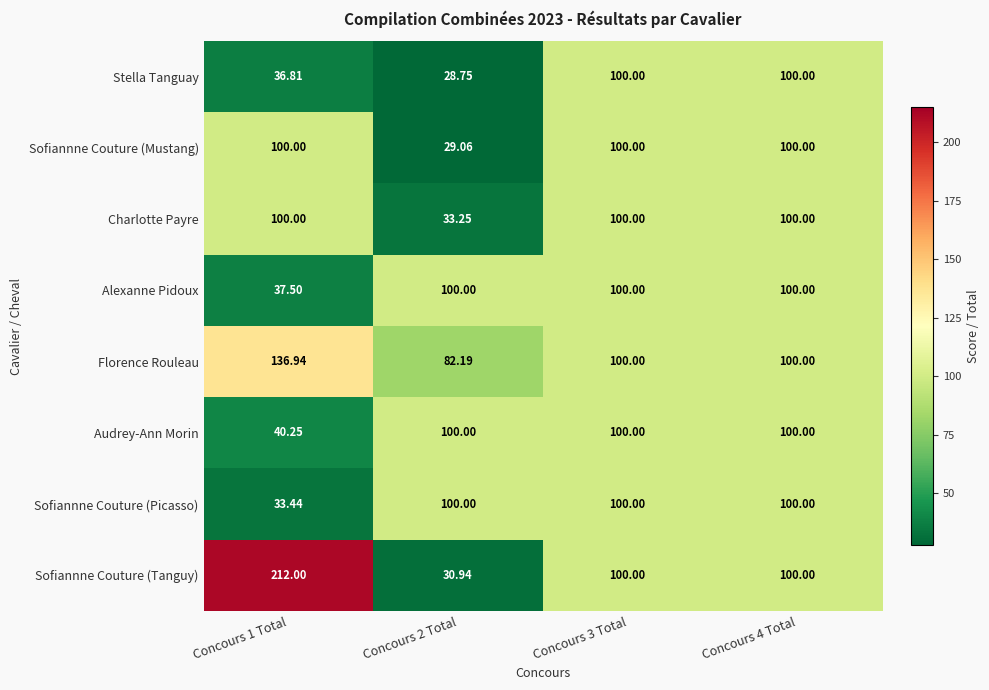

Which series has the widest spread of values?

Sofiannne Couture (Tanguy)